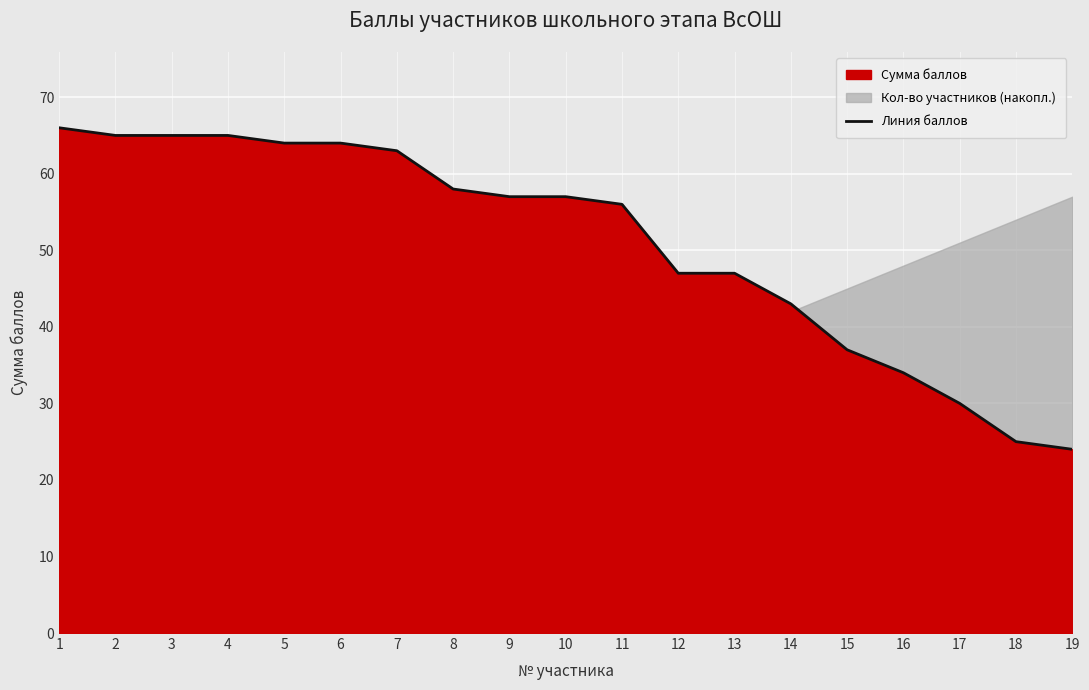

The chart shows a value of 37 at 15. True or false?

True